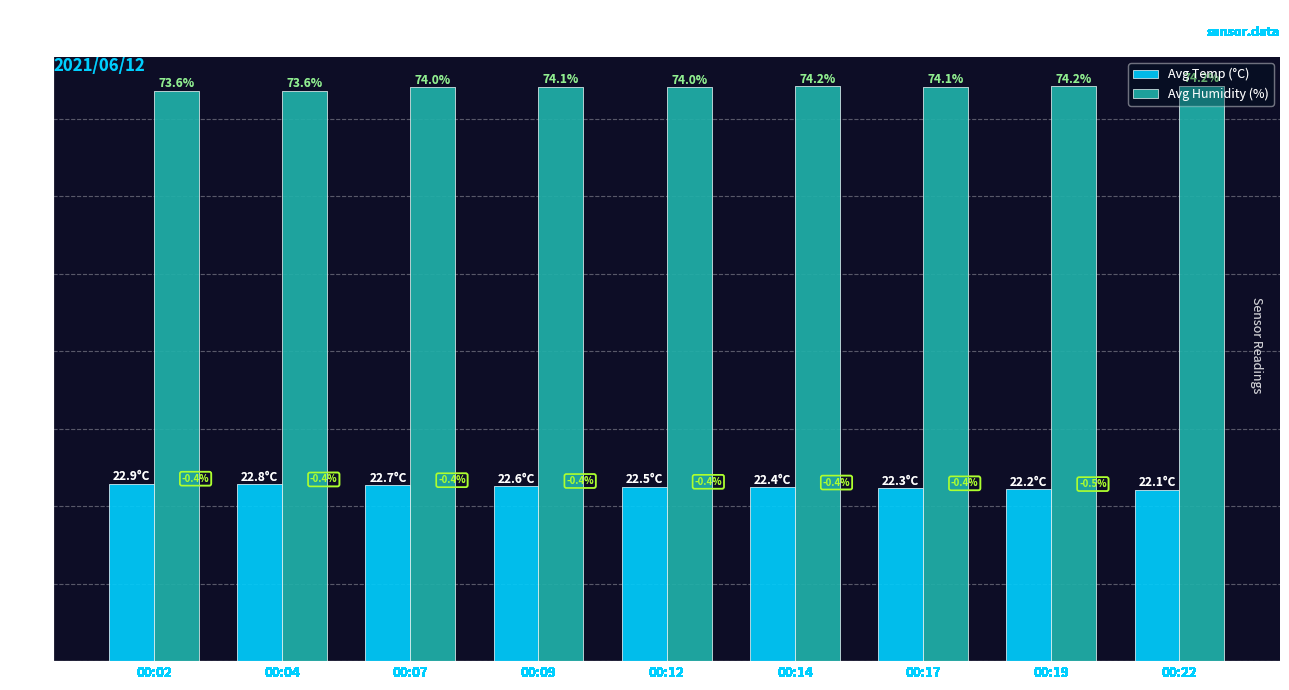

List the series in order of their peak value, lowest first.

Avg Temp (°C), Avg Humidity (%)